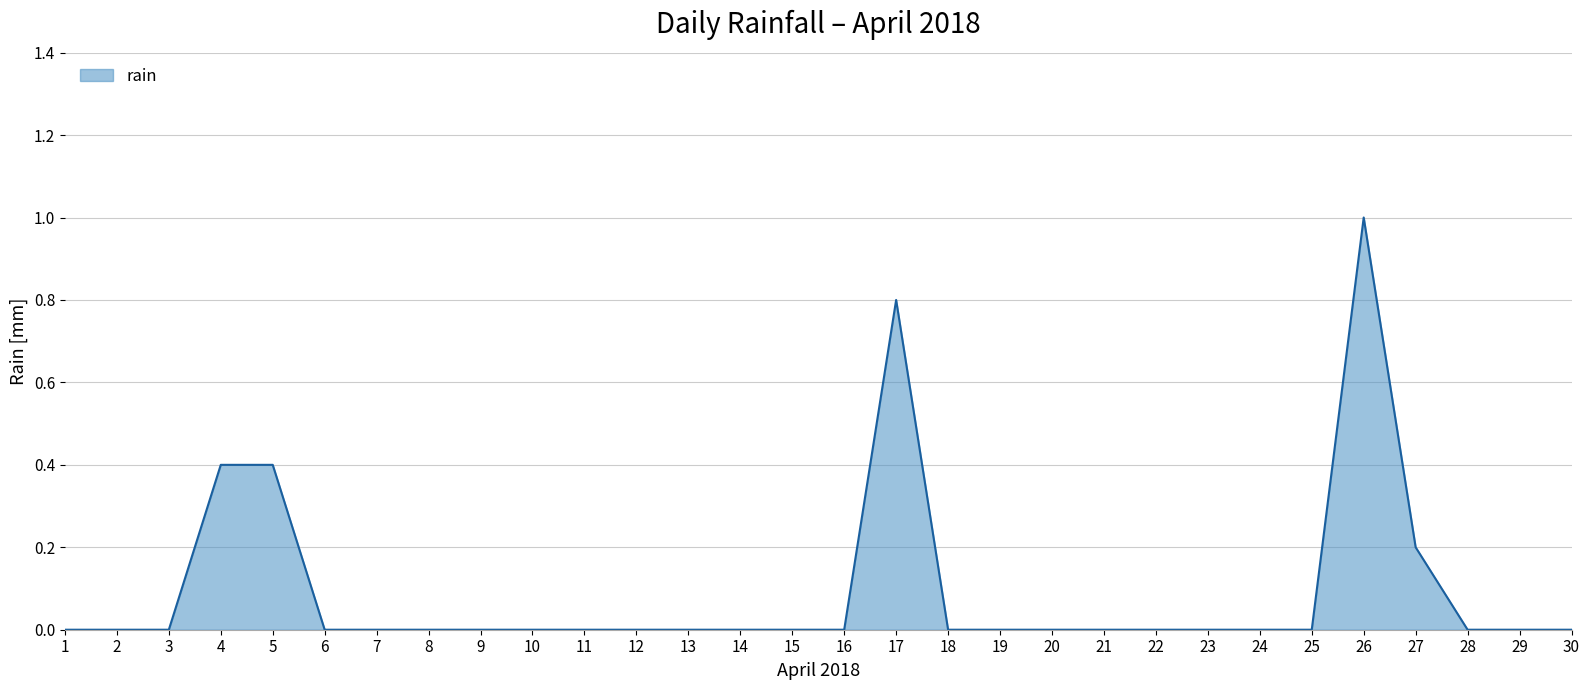

What is the maximum value shown in the chart?

1.0